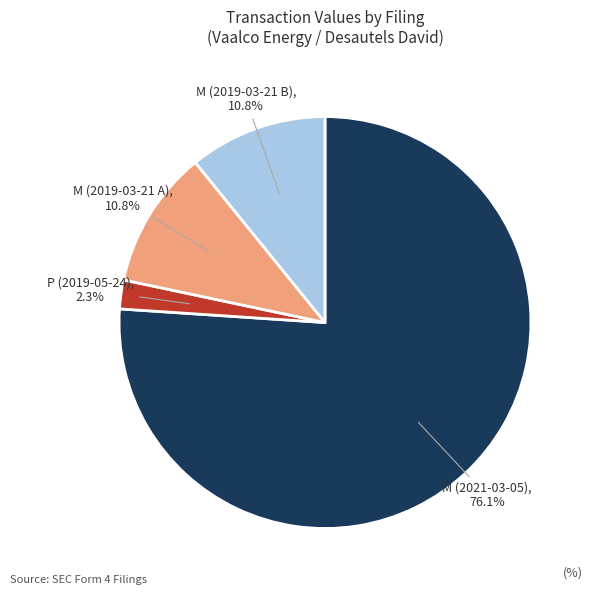

Is there a majority slice in this chart?

Yes